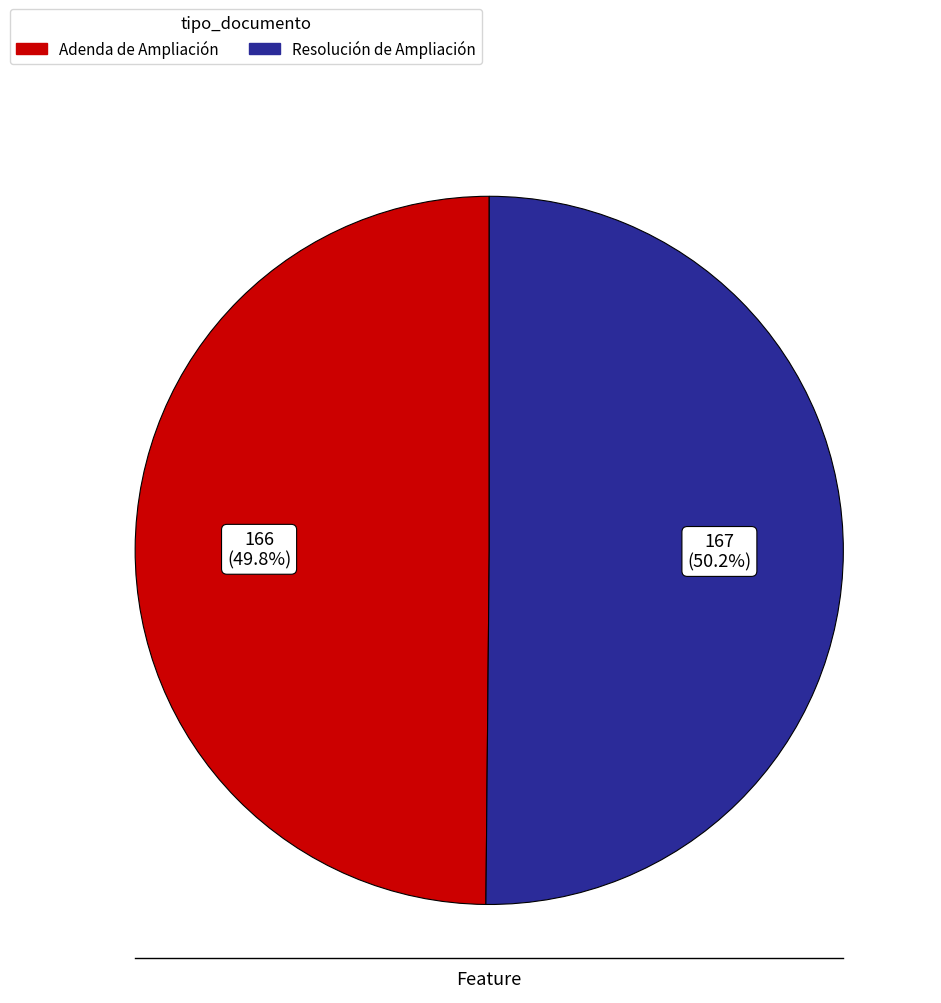

The Resolución de Ampliación slice represents 50% of the pie. True or false?

True